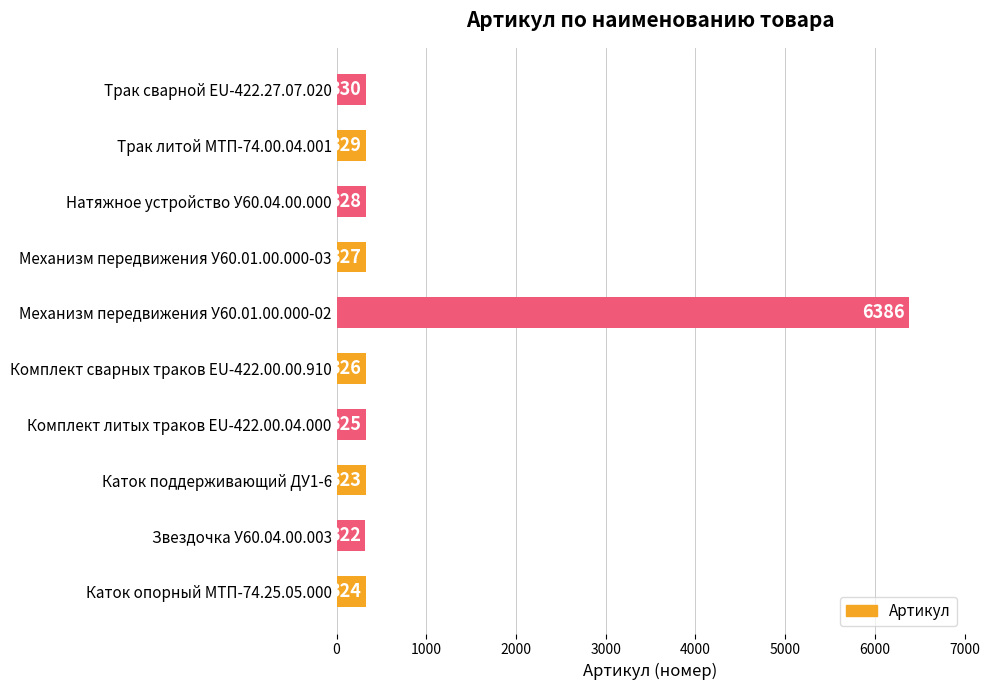

What is the difference between the maximum and minimum values?

6064